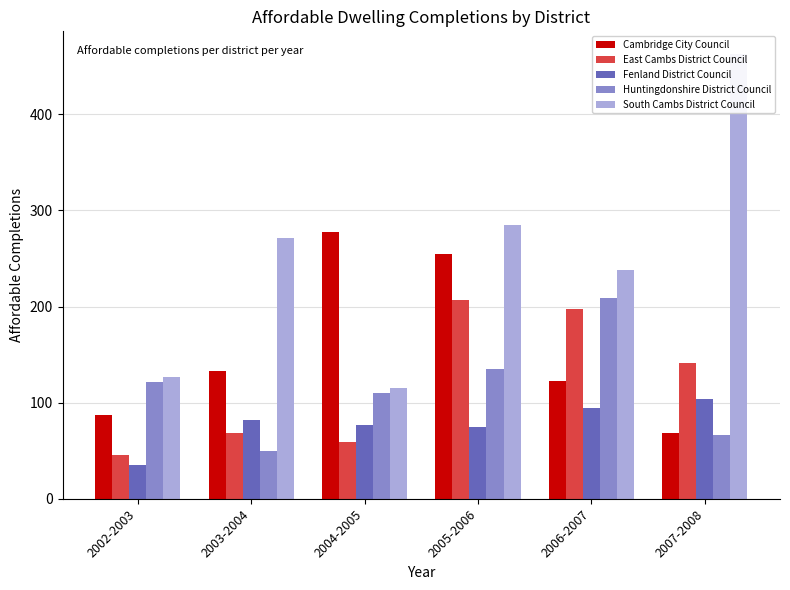

Rank the series at 2002-2003 from highest to lowest value.

South Cambs District Council, Huntingdonshire District Council, Cambridge City Council, East Cambs District Council, Fenland District Council